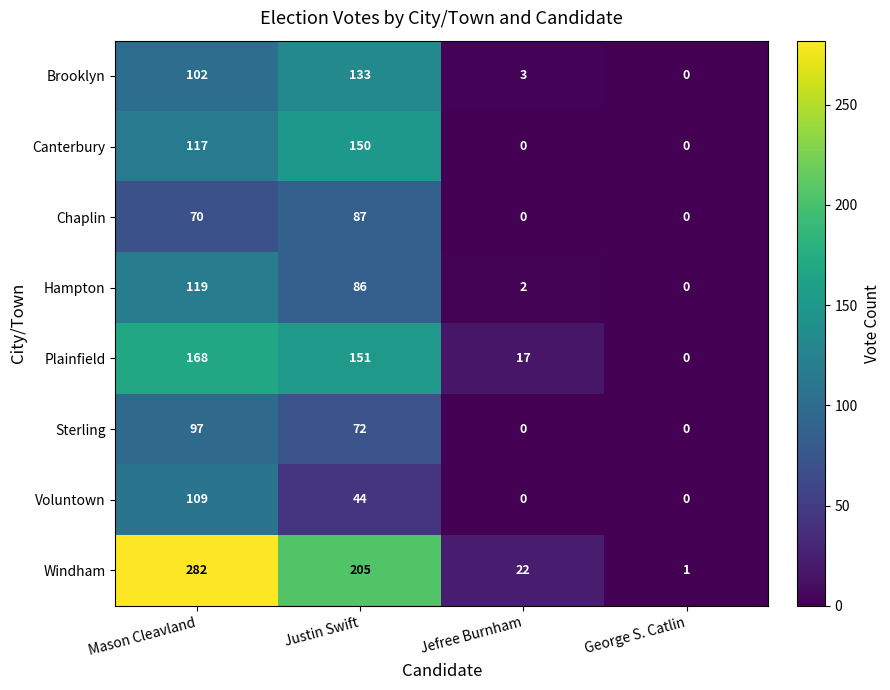

Rank the series by their maximum value, from highest to lowest.

Windham, Plainfield, Canterbury, Brooklyn, Hampton, Voluntown, Sterling, Chaplin